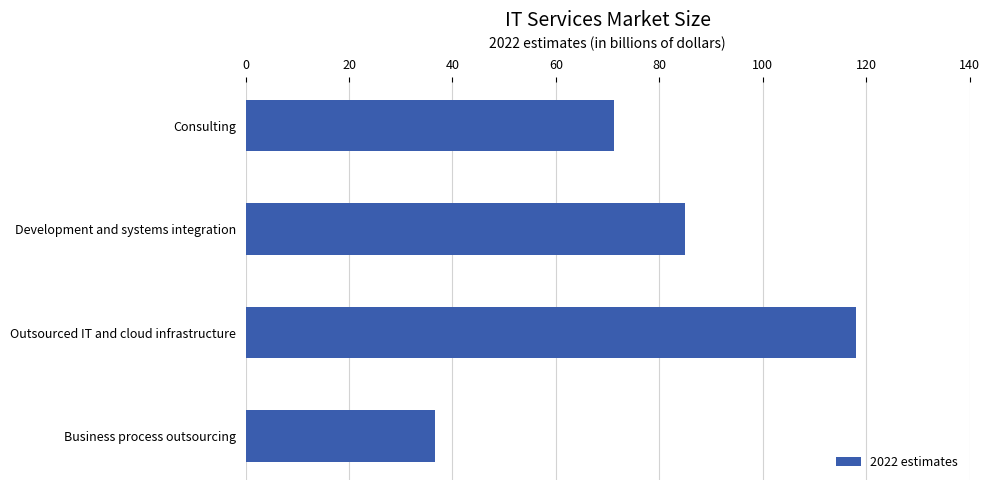

What is the maximum value shown in the chart?

118.1